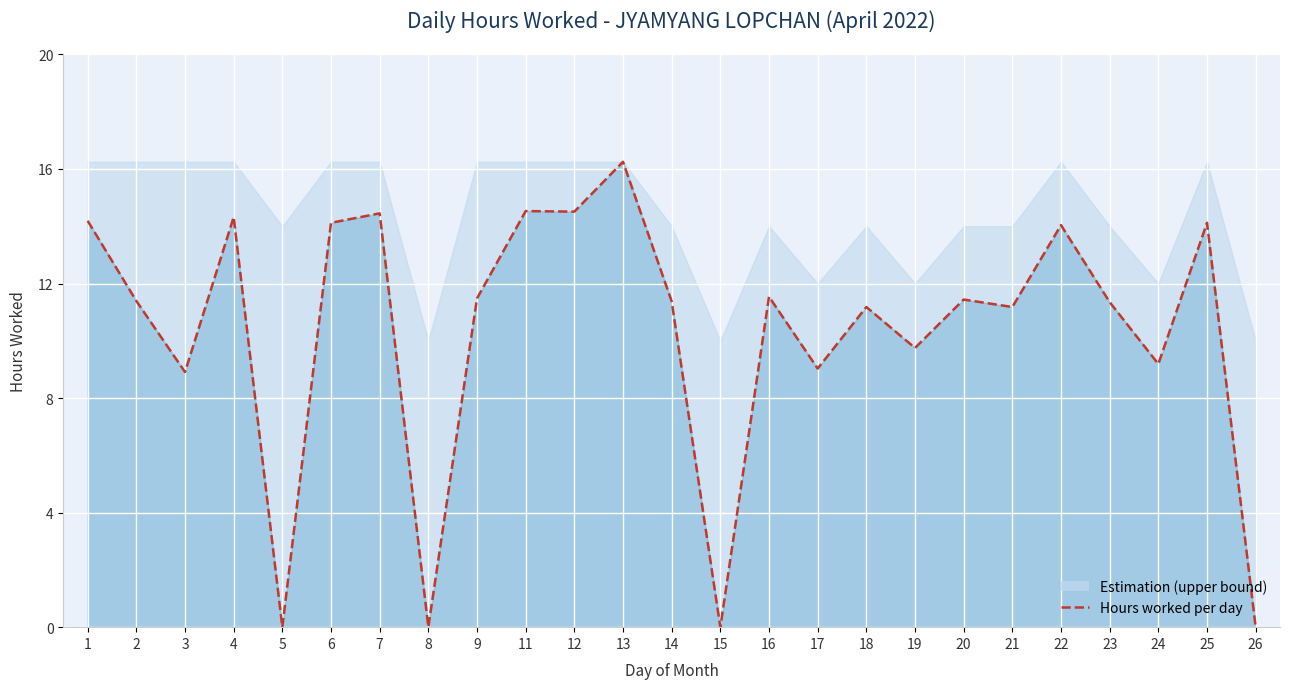

Reading left to right, what are all the values shown in this chart?

14.2	11.4	8.9	14.3	0.0	14.1	14.4	0.0	11.5	14.5	14.5	16.2	11.4	0.0	11.5	9.0	11.2	9.8	11.4	11.2	14.0	11.3	9.2	14.1	0.0